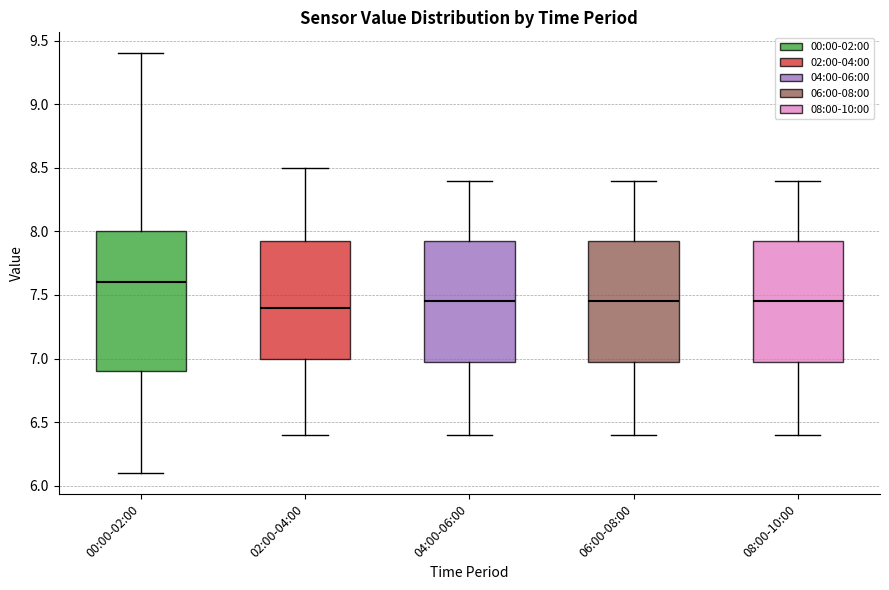

Reading left to right, read every box against the y-axis: the position of its median line, the range the box covers, and the ends of its whiskers. The values are not printed on the chart, so give them approximately, as read against the axis.

00:00-02:00: median 7.60, box 6.90 to 8.00, whiskers 6.10 to 9.40
02:00-04:00: median 7.40, box 7.00 to 7.95, whiskers 6.40 to 8.50
04:00-06:00: median 7.45, box 7.00 to 7.95, whiskers 6.40 to 8.40
06:00-08:00: median 7.45, box 7.00 to 7.95, whiskers 6.40 to 8.40
08:00-10:00: median 7.45, box 7.00 to 7.95, whiskers 6.40 to 8.40